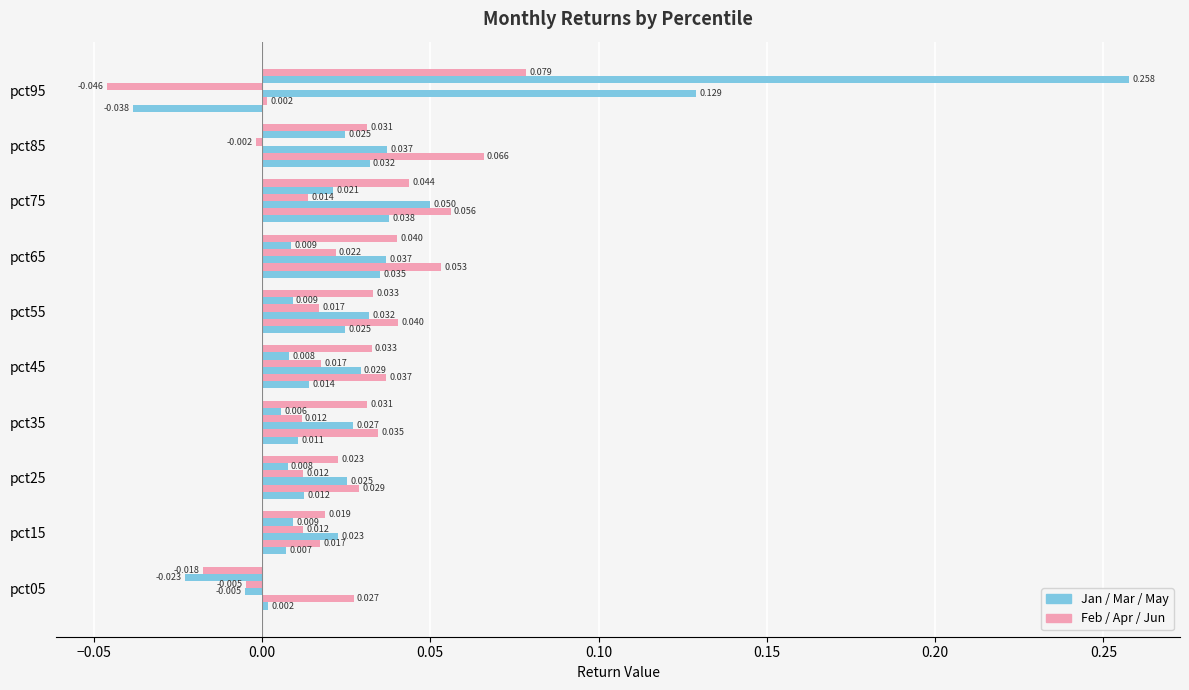

What is the maximum value shown in the chart?

0.3